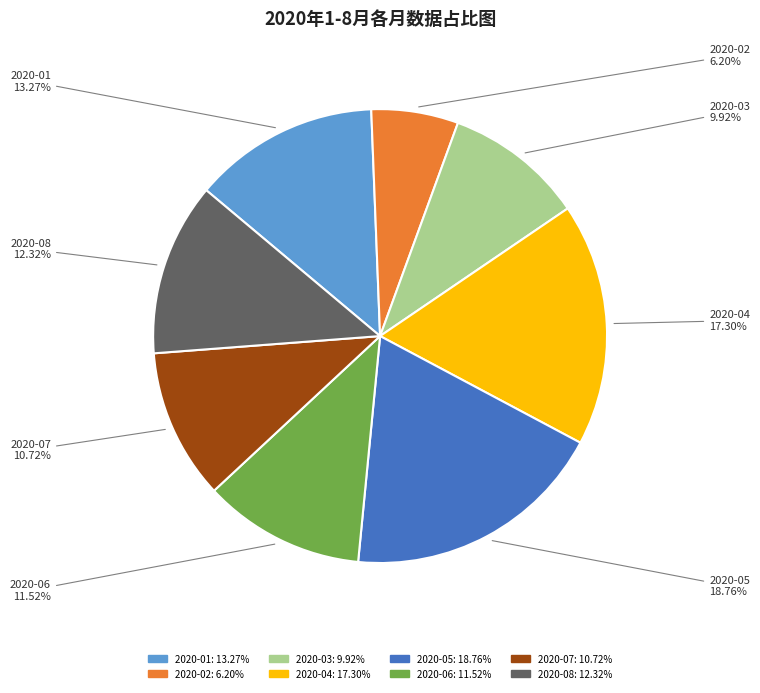

Combined, do 2020-06 and 2020-08 account for over 50%?

No